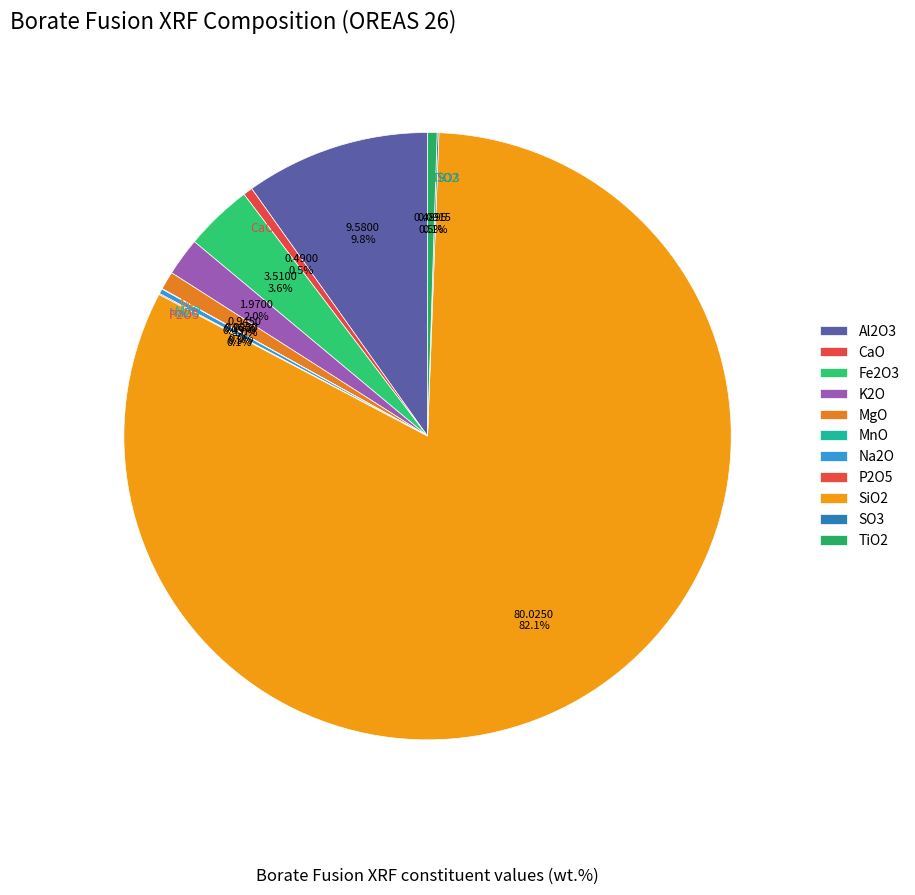

Combined, do Al2O3 and SiO2 account for over 50%?

Yes